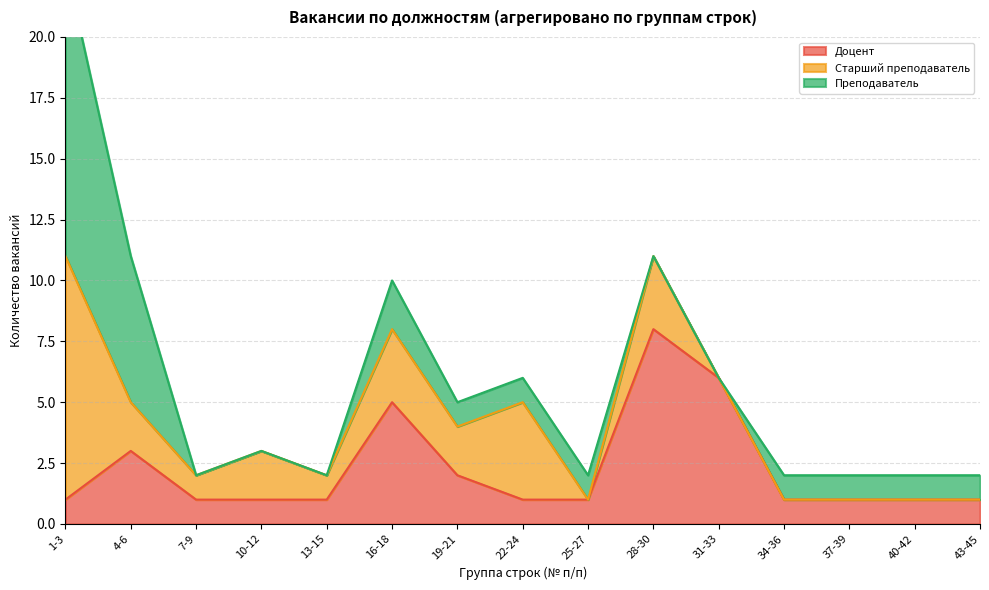

Rank the categories by Доцент value from highest to lowest.

28-30, 31-33, 16-18, 4-6, 19-21, 1-3, 7-9, 10-12, 13-15, 22-24, 25-27, 34-36, 37-39, 40-42, 43-45